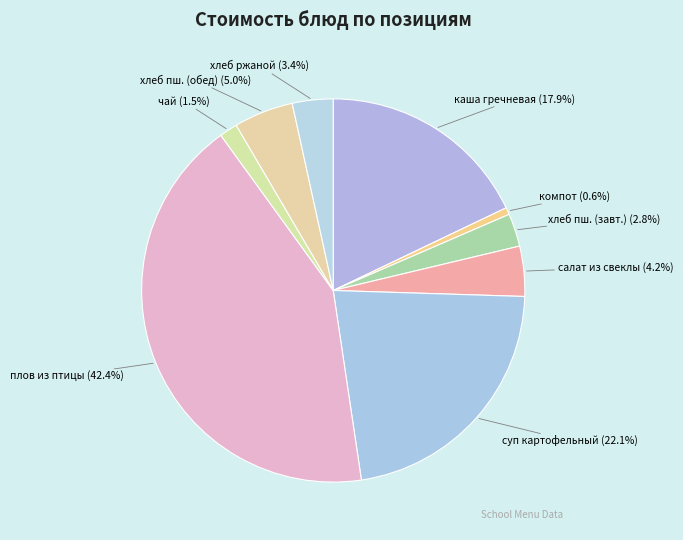

What percentage do компот and каша гречневая together represent?

18.5%